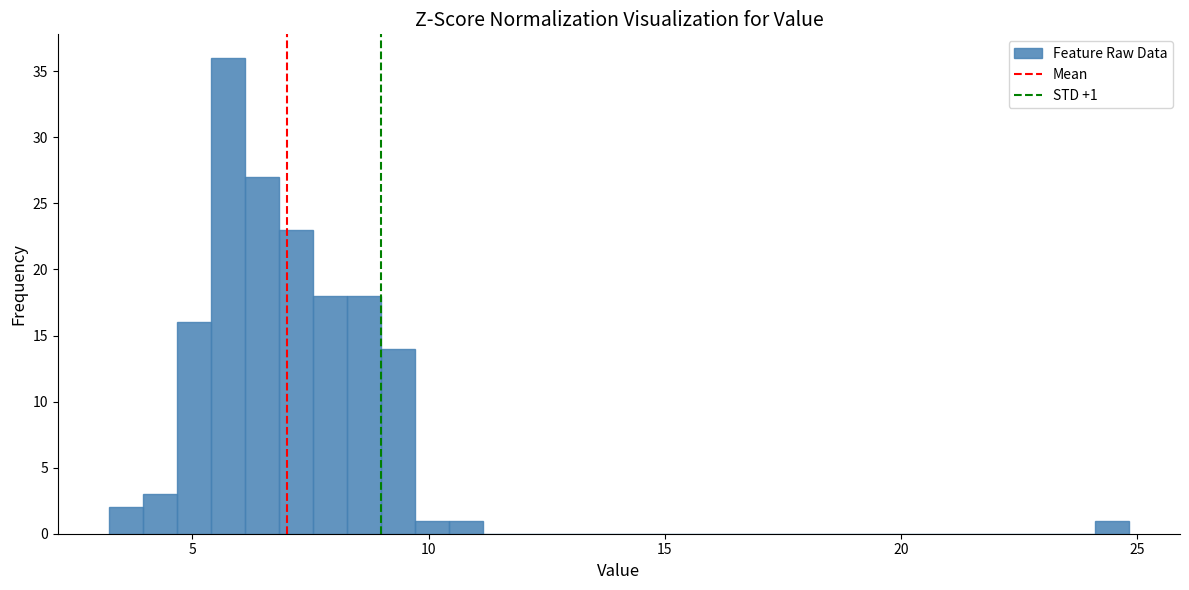

Read against the x-axis, roughly where is the centre of the tallest bar?

6.0